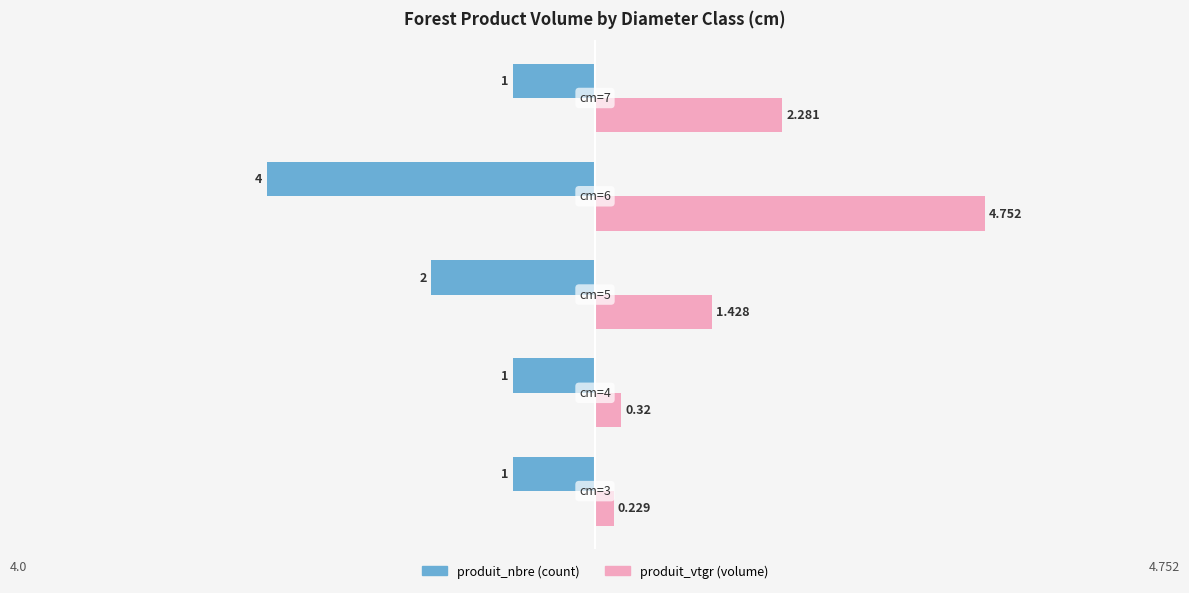

How many distinct data groups are displayed?

2